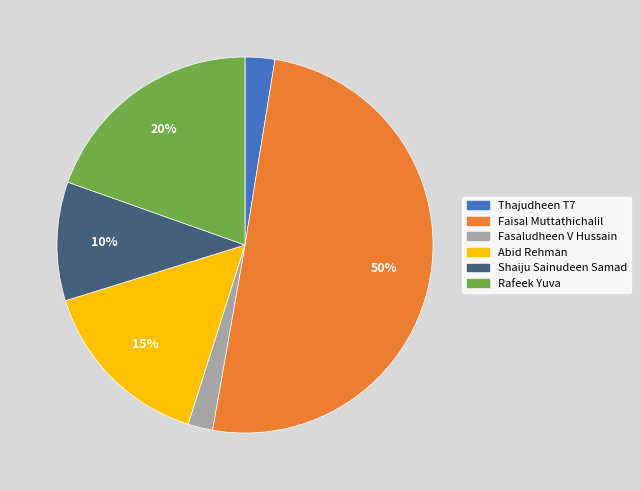

Does Abid Rehman account for over 50% of the chart?

No